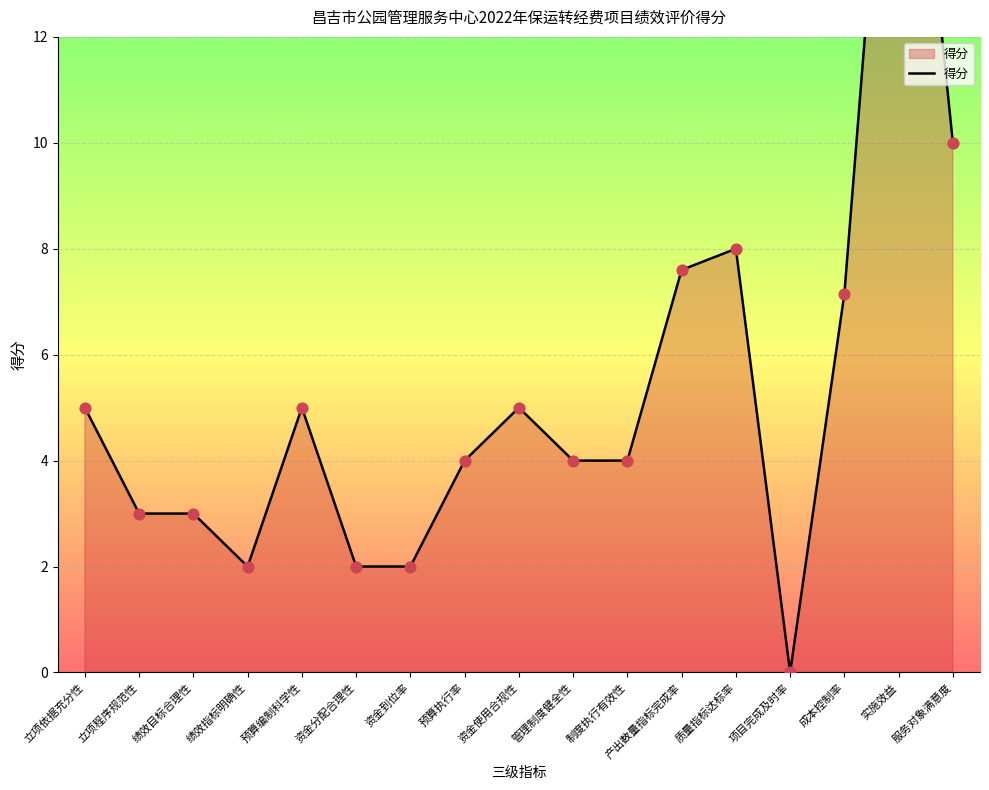

Which has a higher value, 制度执行有效性 or 产出数量指标完成率?

产出数量指标完成率